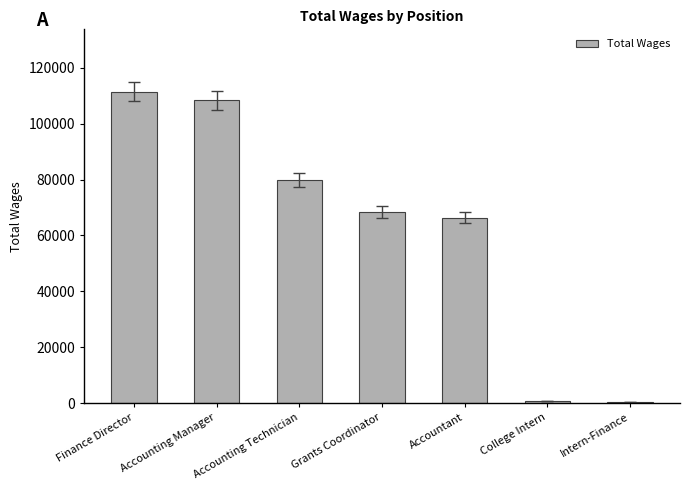

Is it true that the value at Accounting Manager is 108339?

True